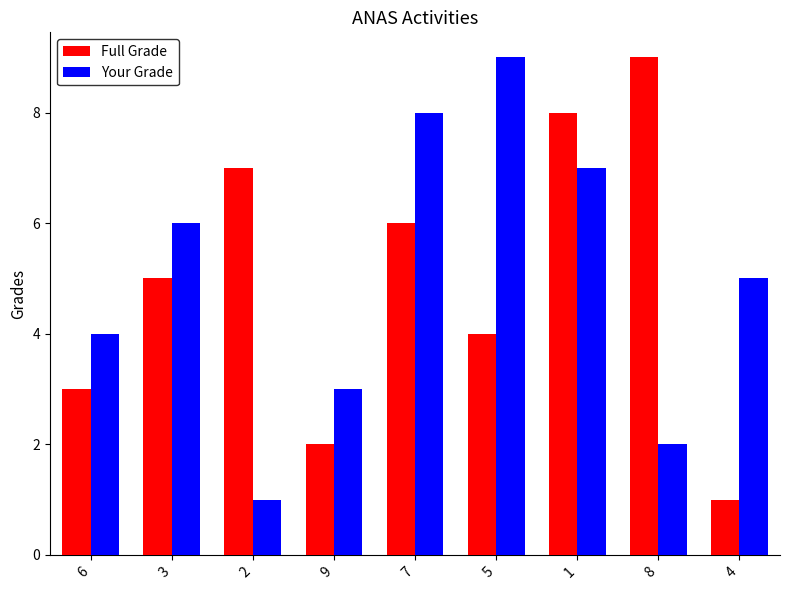

Reading left to right, transcribe all the data shown in this chart.

Full Grade: 6=3	3=5	2=7	9=2	7=6	5=4	1=8	8=9	4=1
Your Grade: 6=4	3=6	2=1	9=3	7=8	5=9	1=7	8=2	4=5